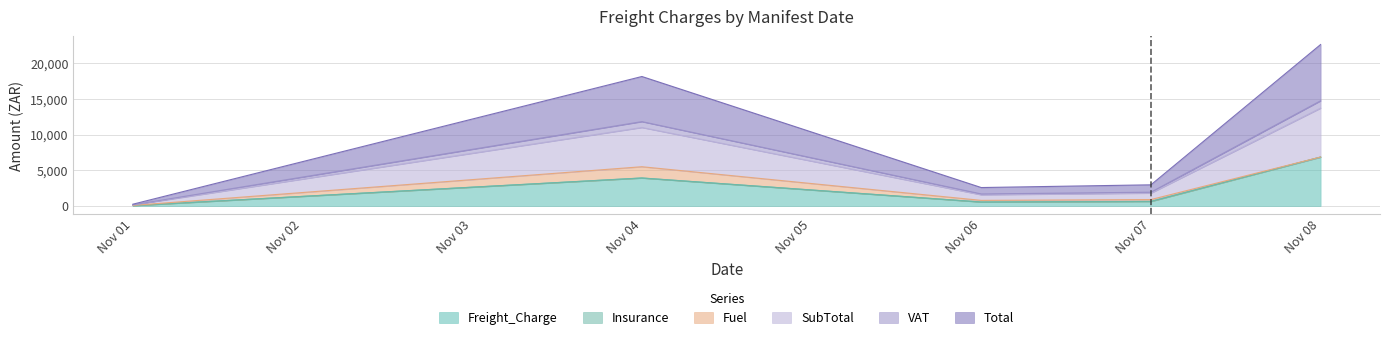

What is the highest value of the Freight_Charge series?

6839.1